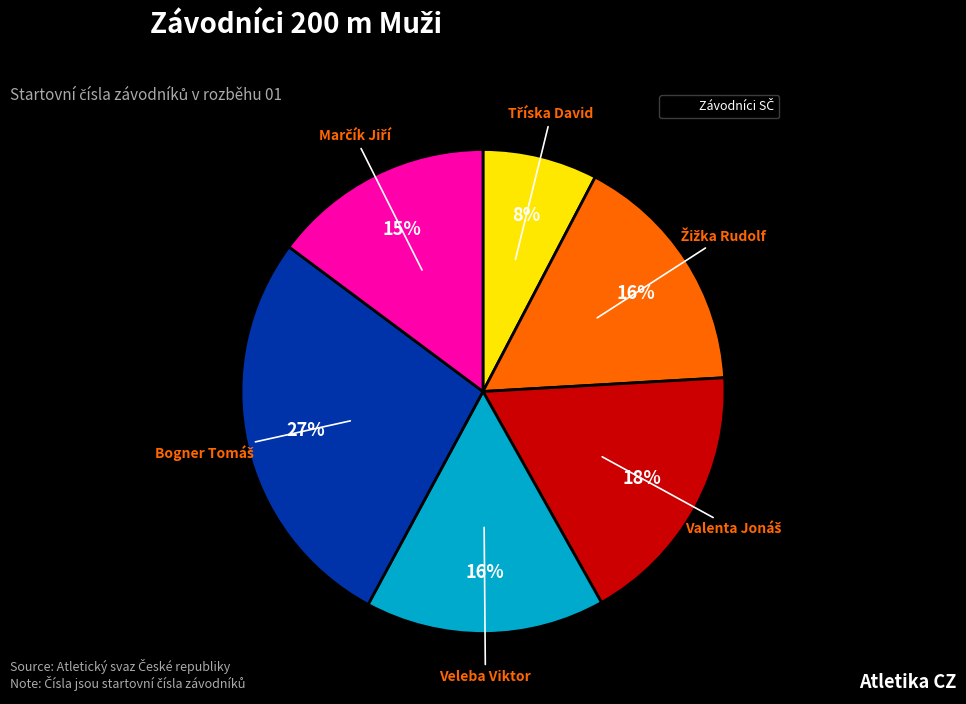

How many segments does this pie chart have?

6